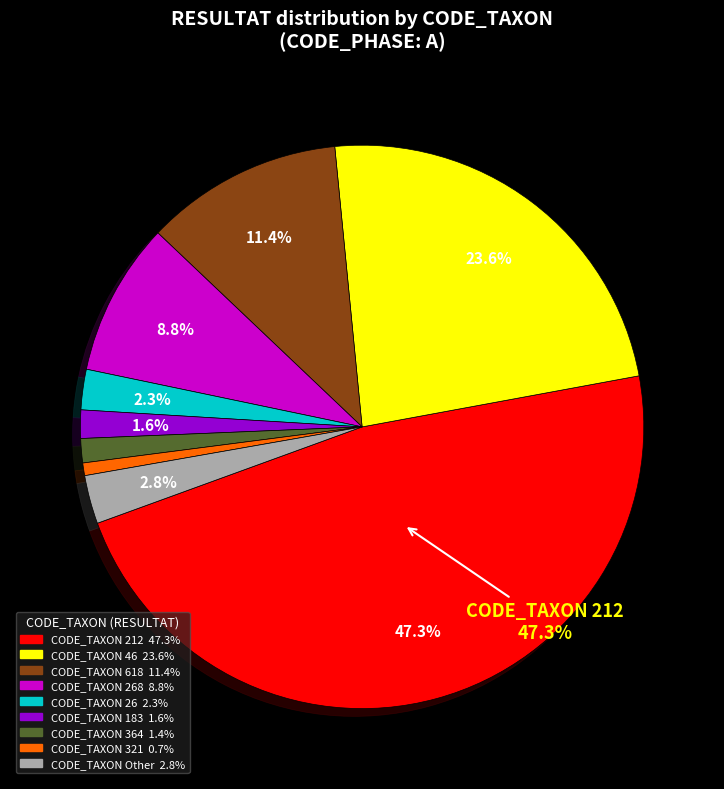

Does any single category account for the majority?

No